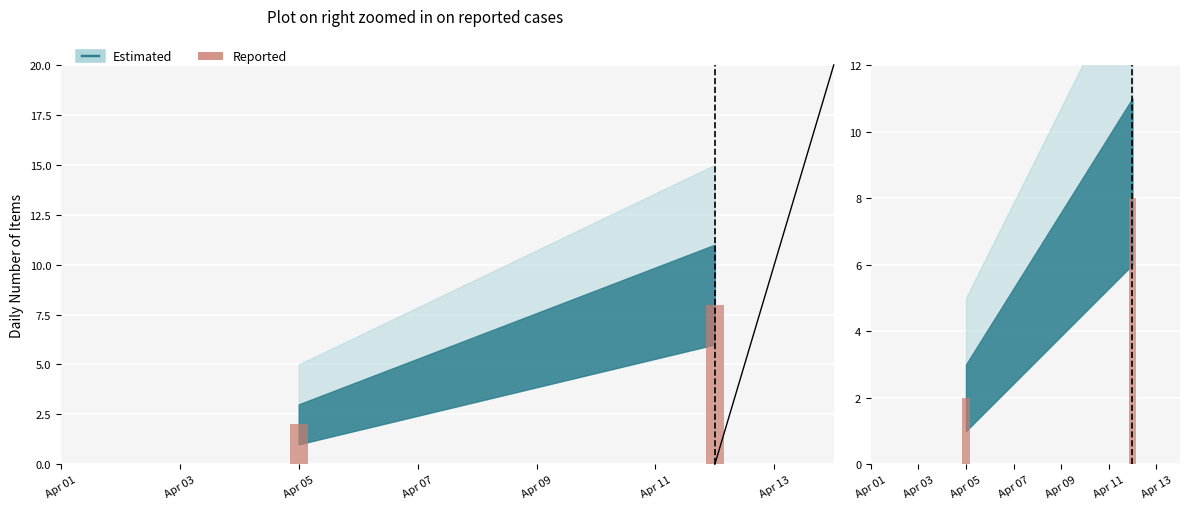

The chart shows a value of 2 at Apr 03. True or false?

False